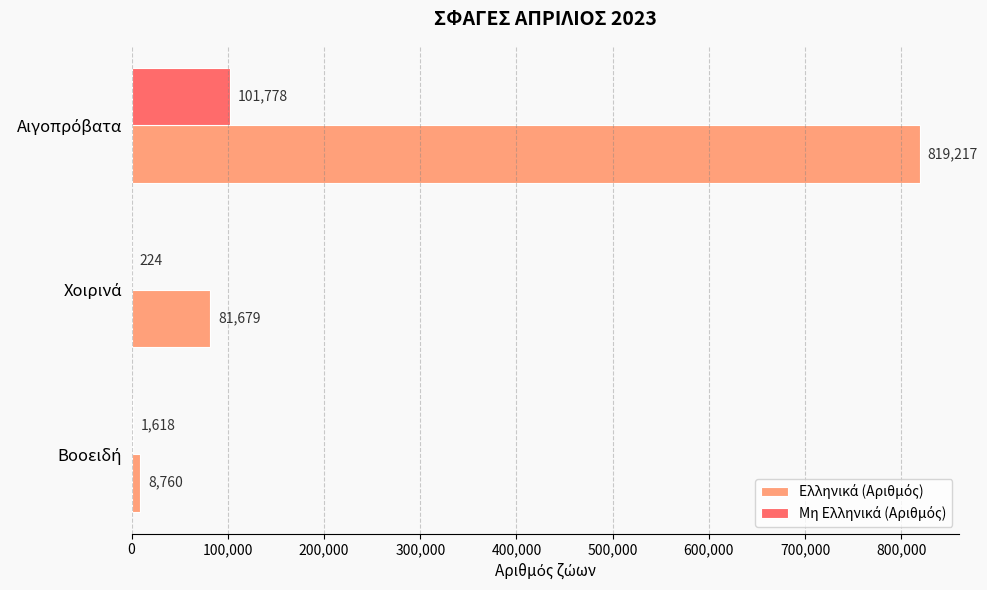

What is the greatest value displayed?

819217